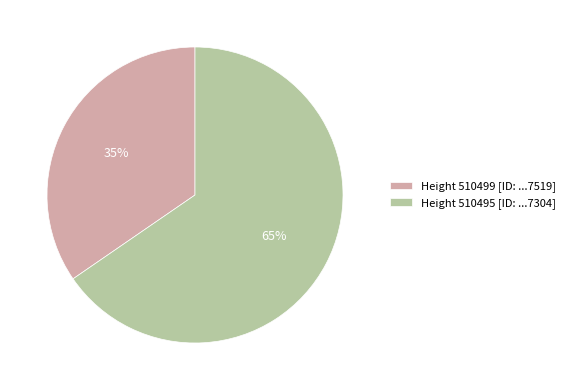

To the nearest percent, what is the average slice percentage?

50%